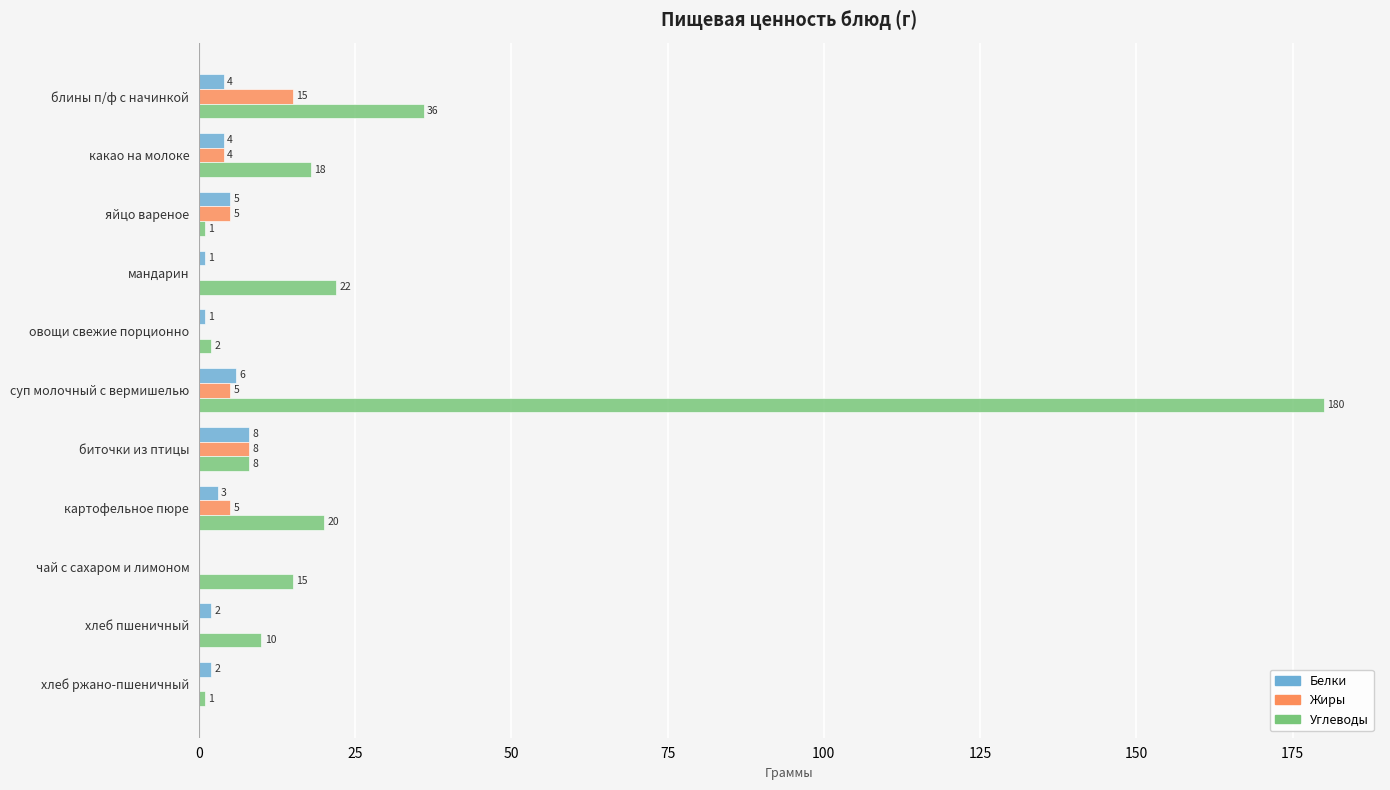

How many distinct data groups are displayed?

3